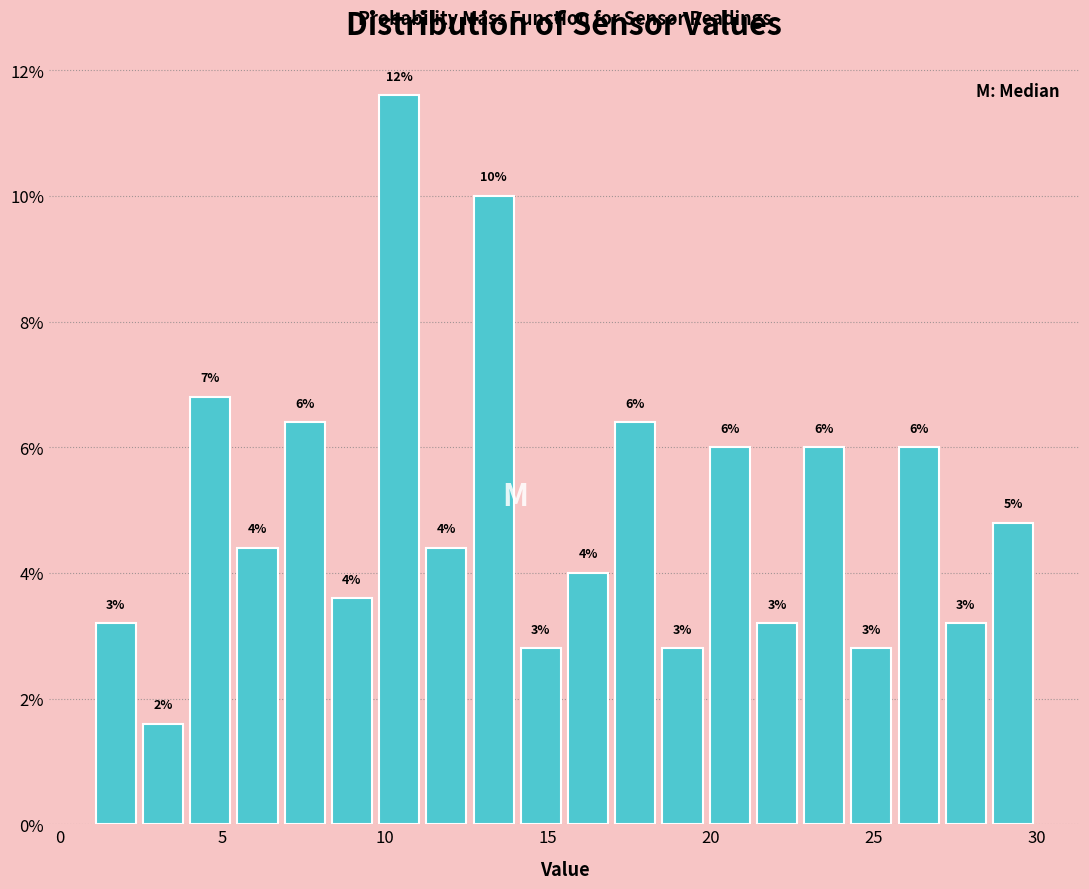

Read against the x-axis, roughly where is the centre of the tallest bar?

10.5